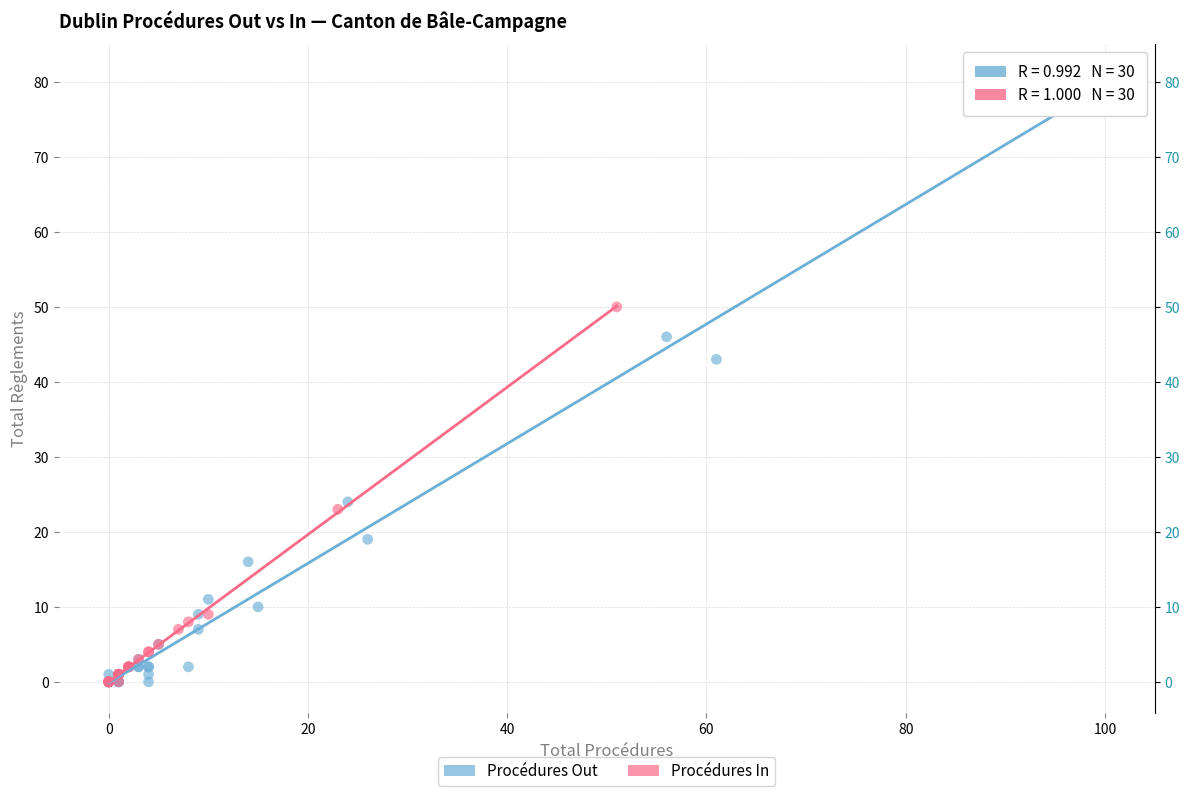

Which series reaches the maximum Y coordinate?

Procédures Out